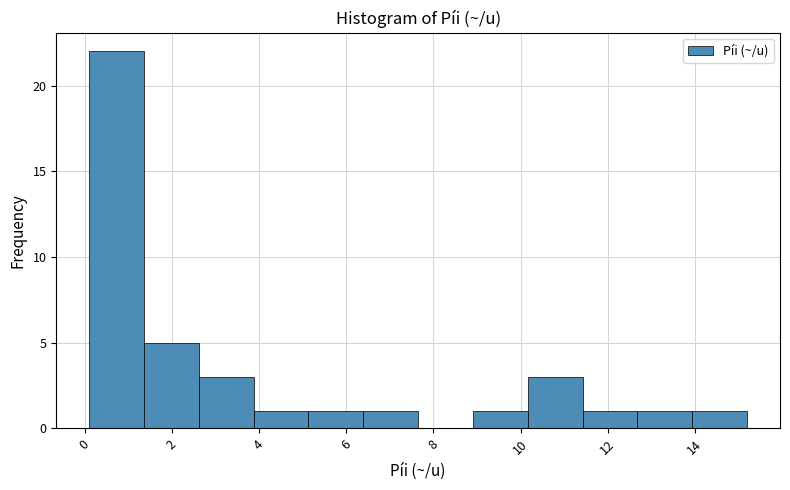

Reading left to right, list every bar in this chart as the range it spans on the x-axis followed by its height. Neither the bar edges nor the heights are printed on the chart, so give them approximately, as read against the axes.

0.2 to 1.4: 22
1.4 to 2.6: 5
2.6 to 3.8: 3
3.8 to 5.2: 1
5.2 to 6.4: 1
6.4 to 7.6: 1
7.6 to 9.0: 0
9.0 to 10.2: 1
10.2 to 11.4: 3
11.4 to 12.6: 1
12.6 to 14.0: 1
14.0 to 15.2: 1